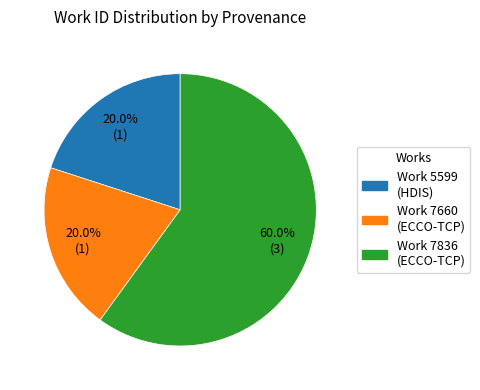

Does any single category account for the majority?

Yes